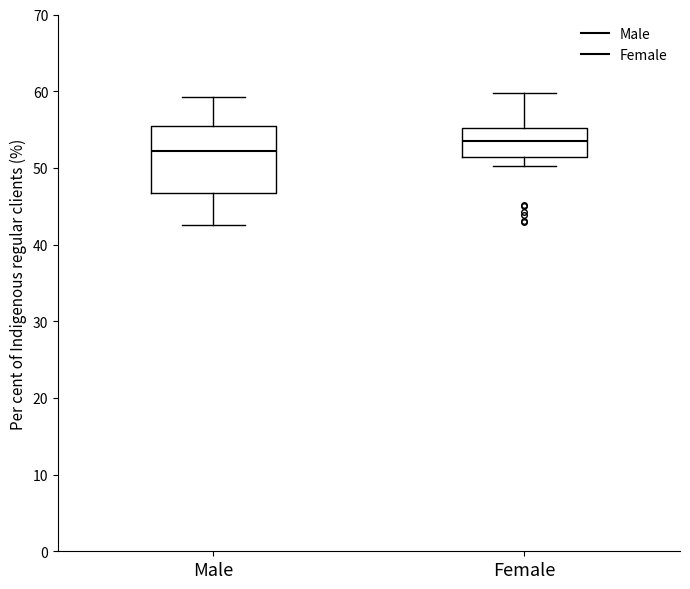

Comparing the boxes themselves (not the whiskers), which one is the tallest?

Male